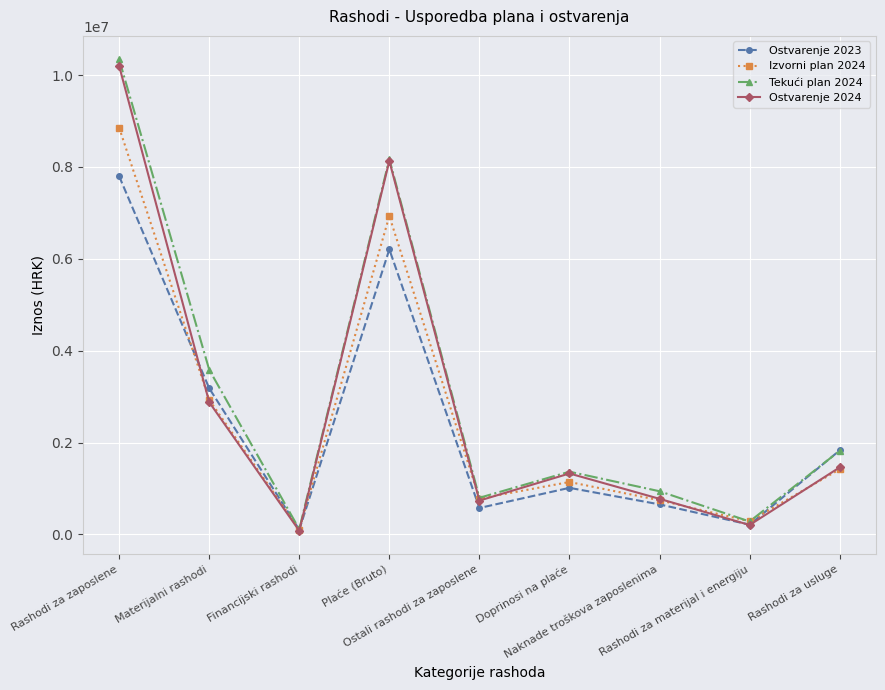

Which series has the largest range (max minus min)?

Tekući plan 2024